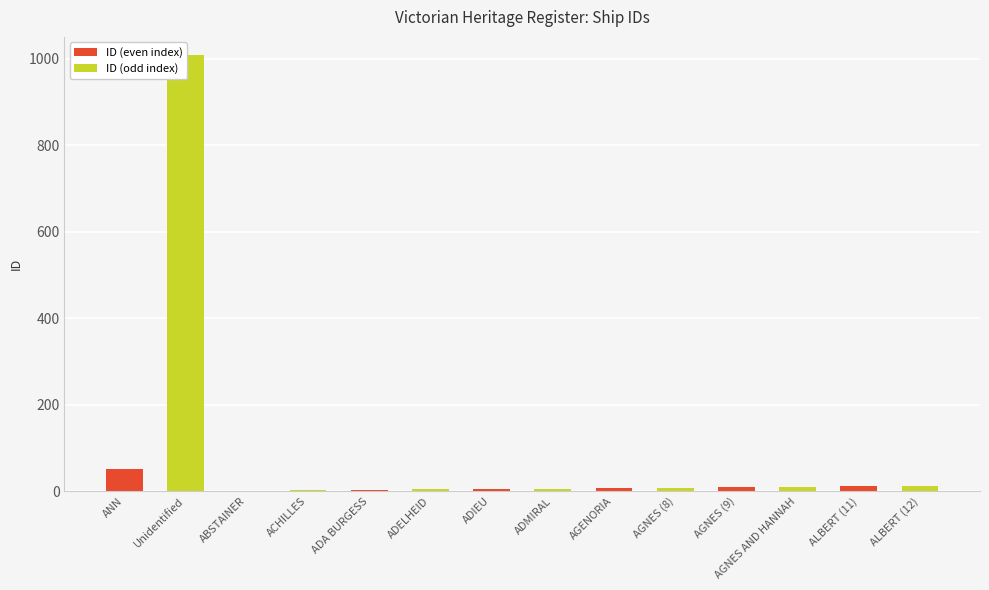

What is the difference between the values at ADELHEID and ACHILLES?

2